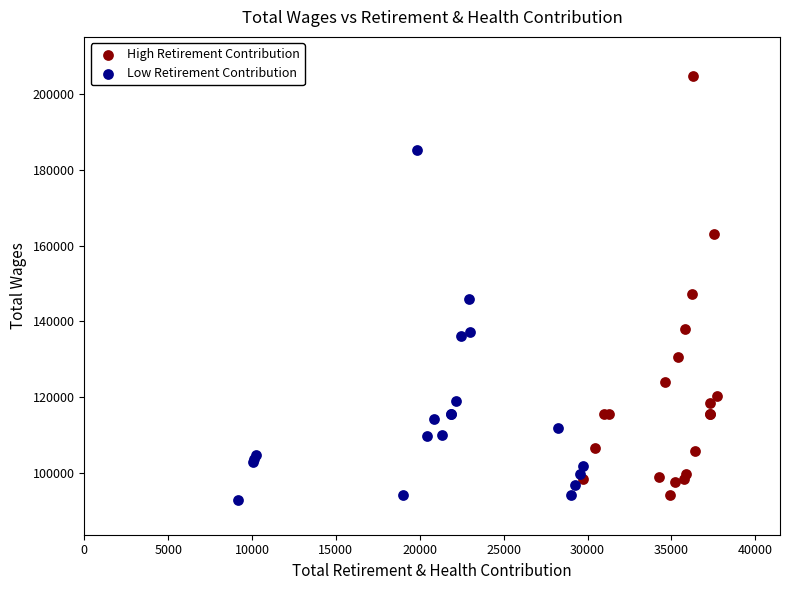

Which series has the widest spread of Y values?

High Retirement Contribution